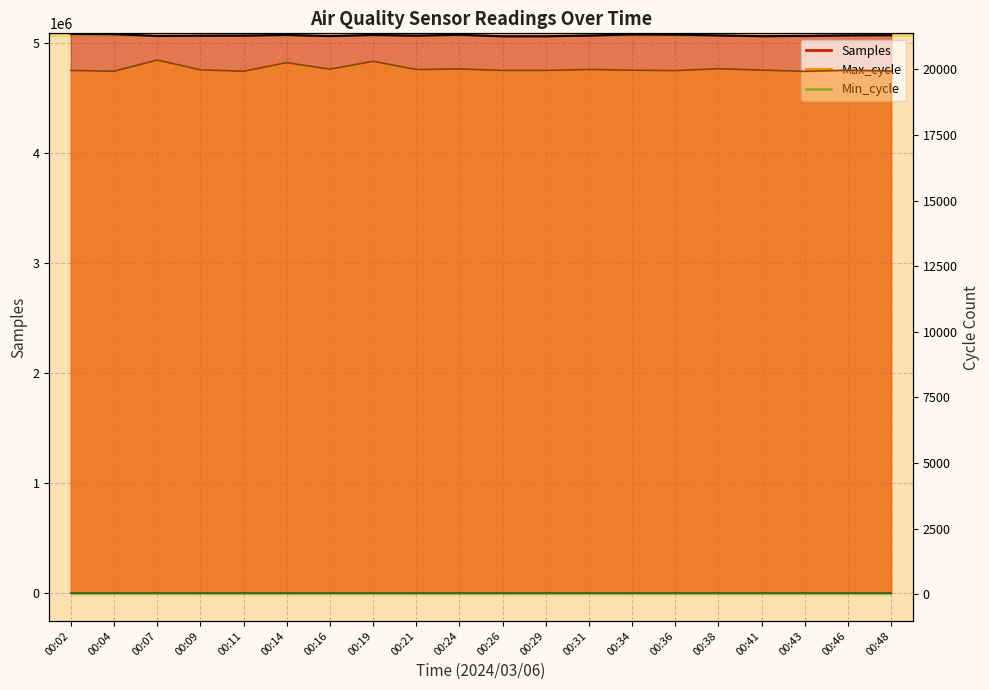

The Max_cycle series shows 8868 at 00:16. True or false?

False